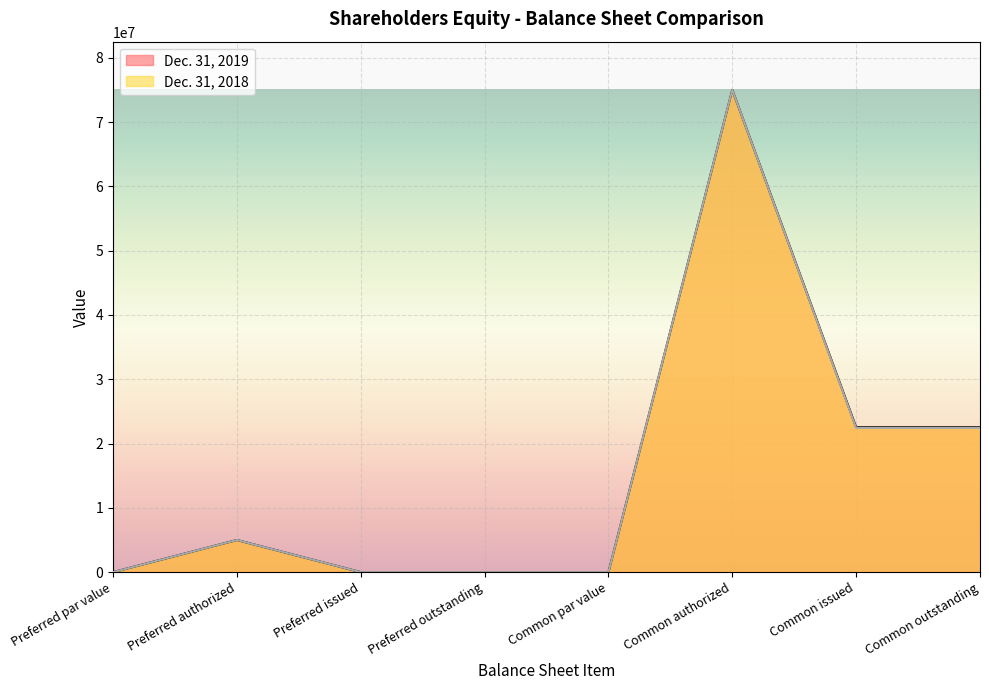

How many data points in Dec. 31, 2018 are less than 4998130?

4